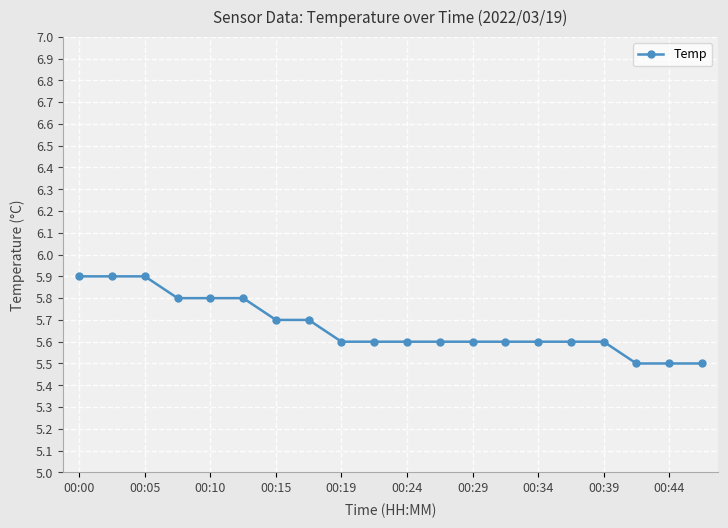

What is the sum of all values?

113.4